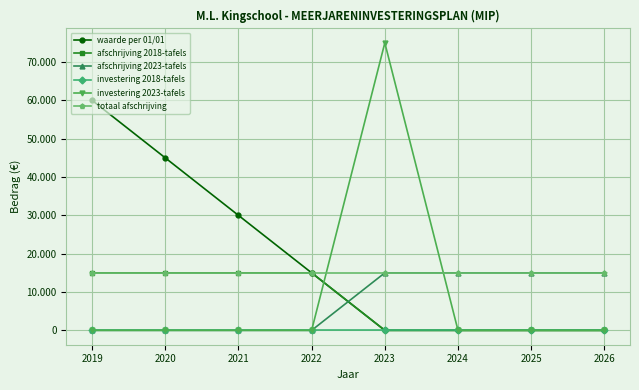

List the labels in order of investering 2023-tafels value, smallest first.

2019, 2020, 2021, 2022, 2024, 2025, 2026, 2023